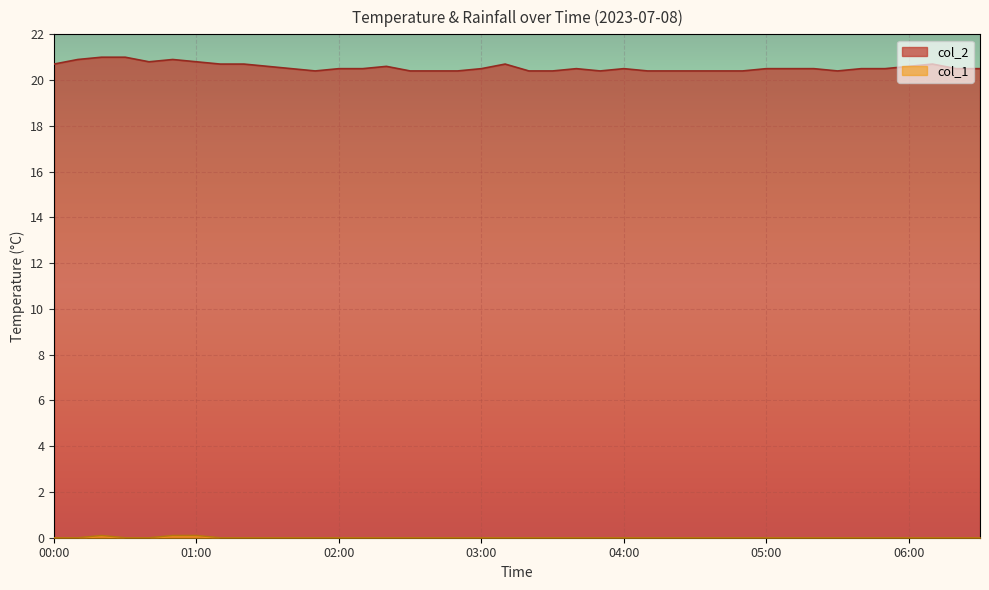

Which series has the widest spread of values?

col_2